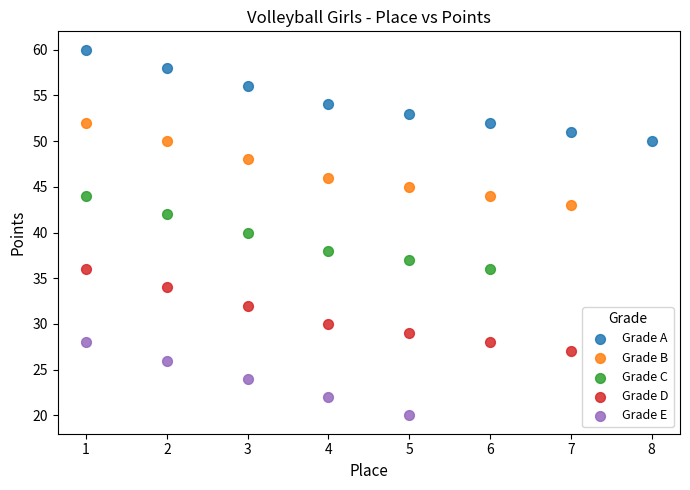

Which series has the largest Y range (max minus min)?

Grade A